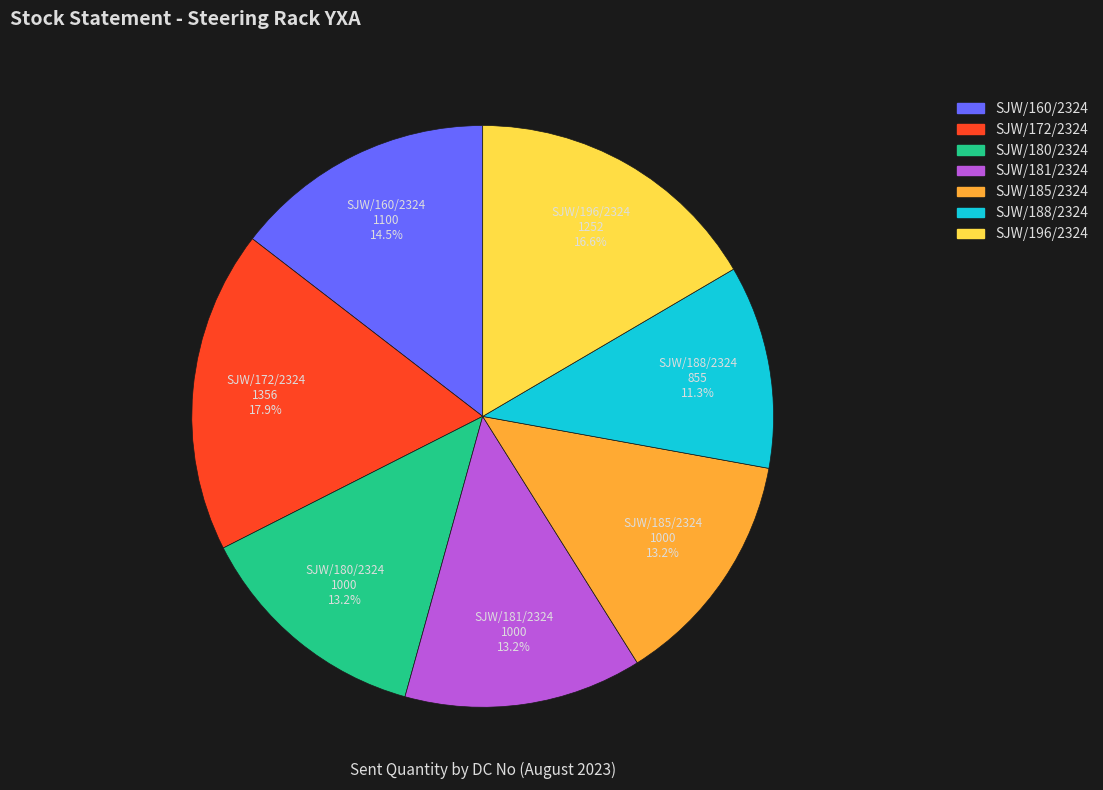

Which category has the biggest portion of the pie?

SJW/172/2324